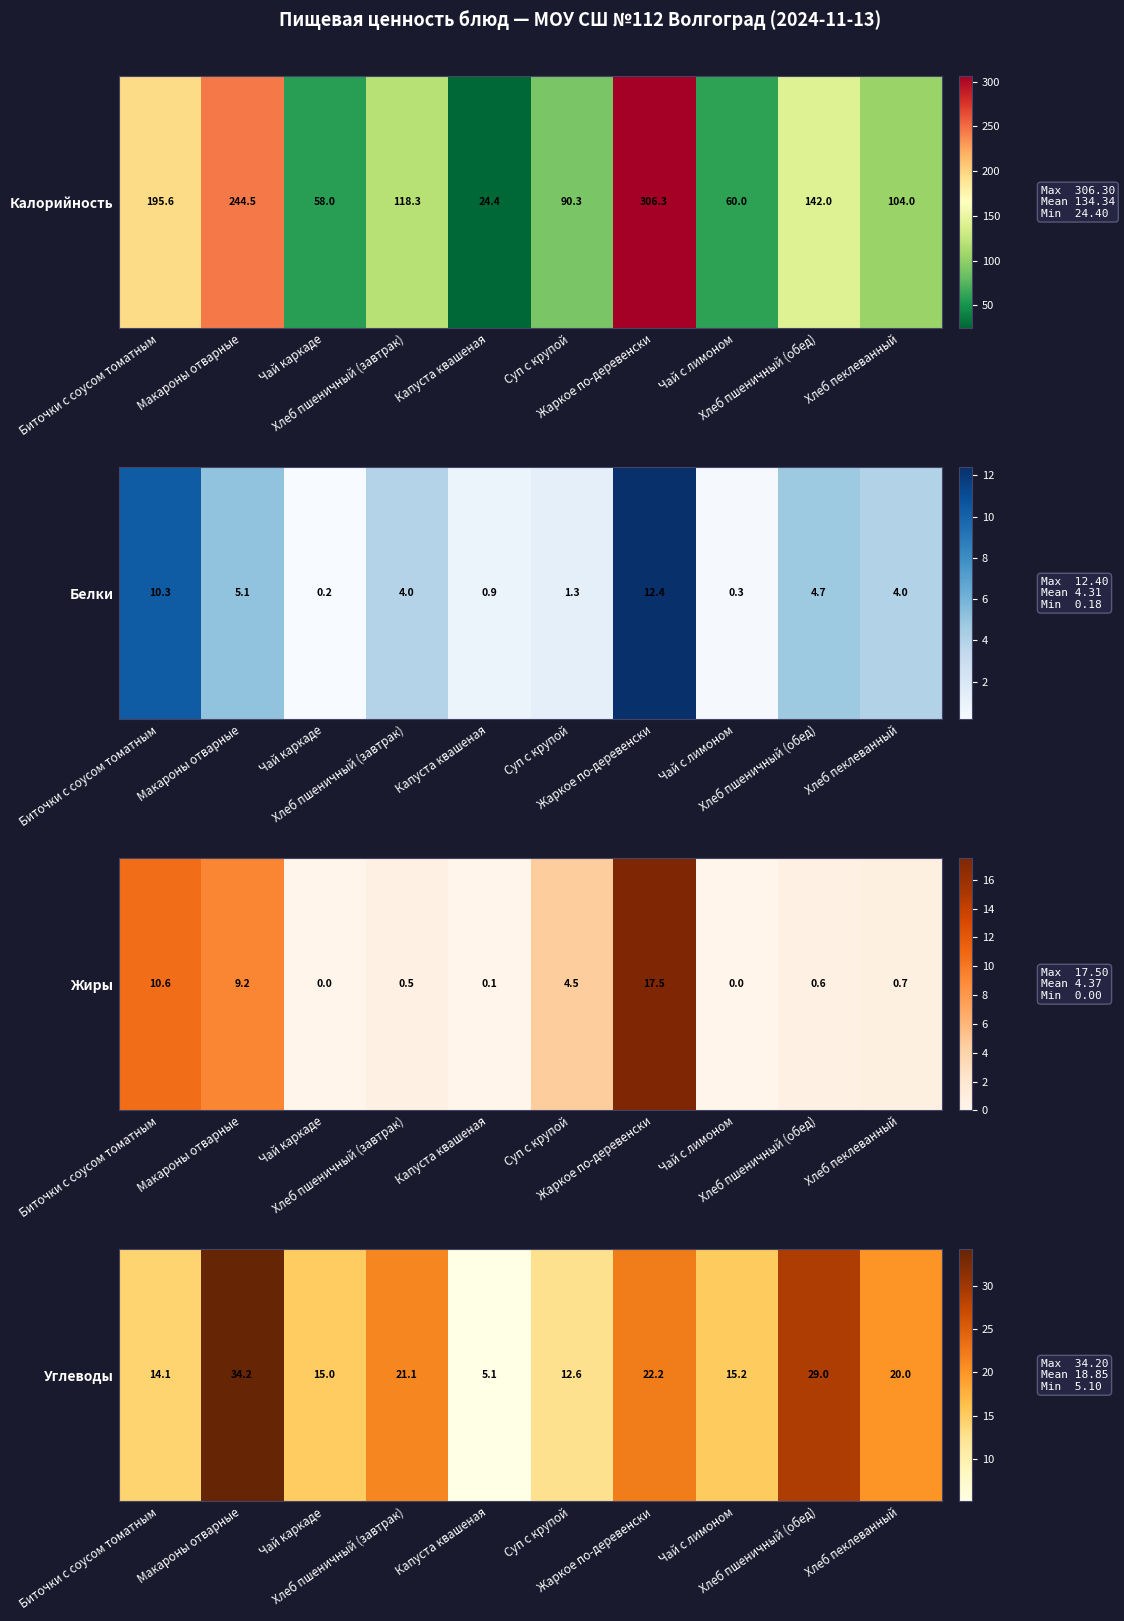

Which label corresponds to the smallest value in the chart?

Капуста квашеная